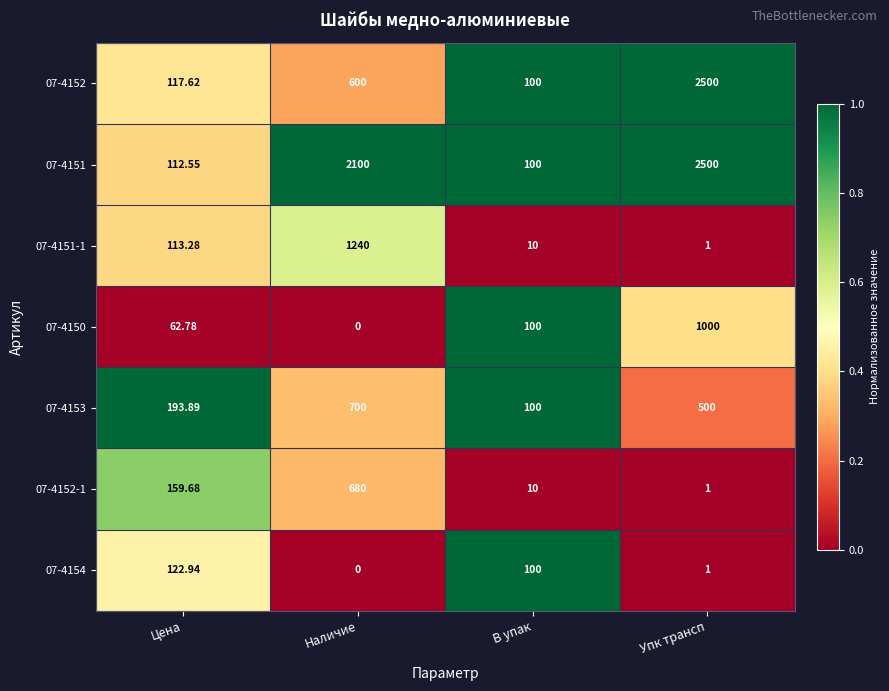

Is the value of 07-4151-1 at Цена greater than the value of 07-4154 at Упк трансп?

Yes